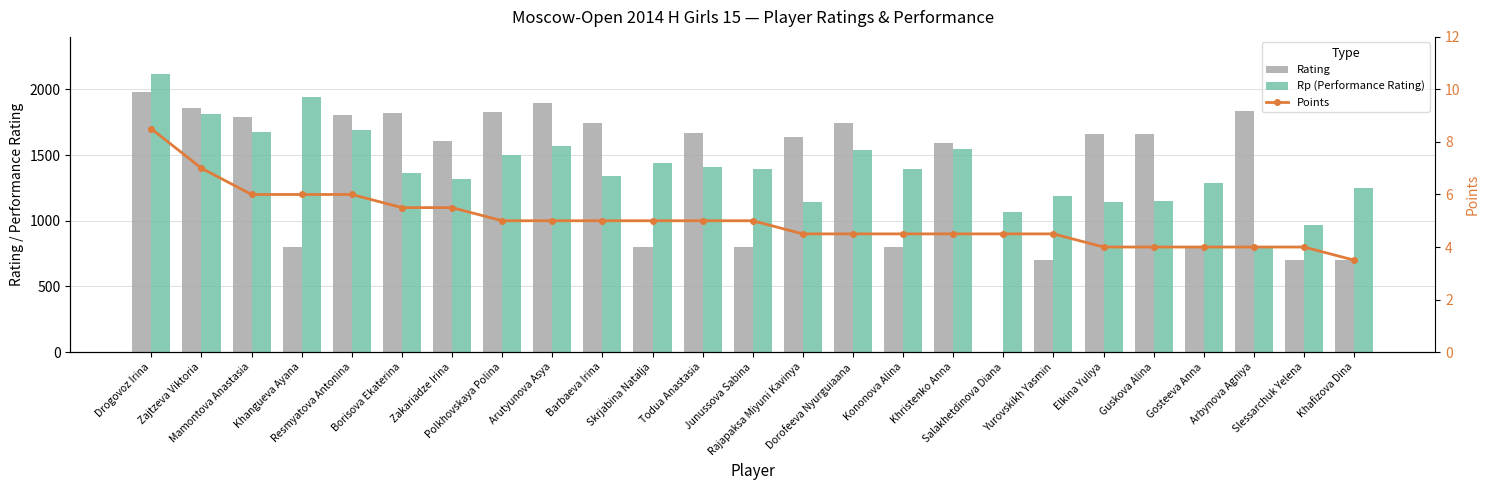

How many values in the Points series exceed 5?

7